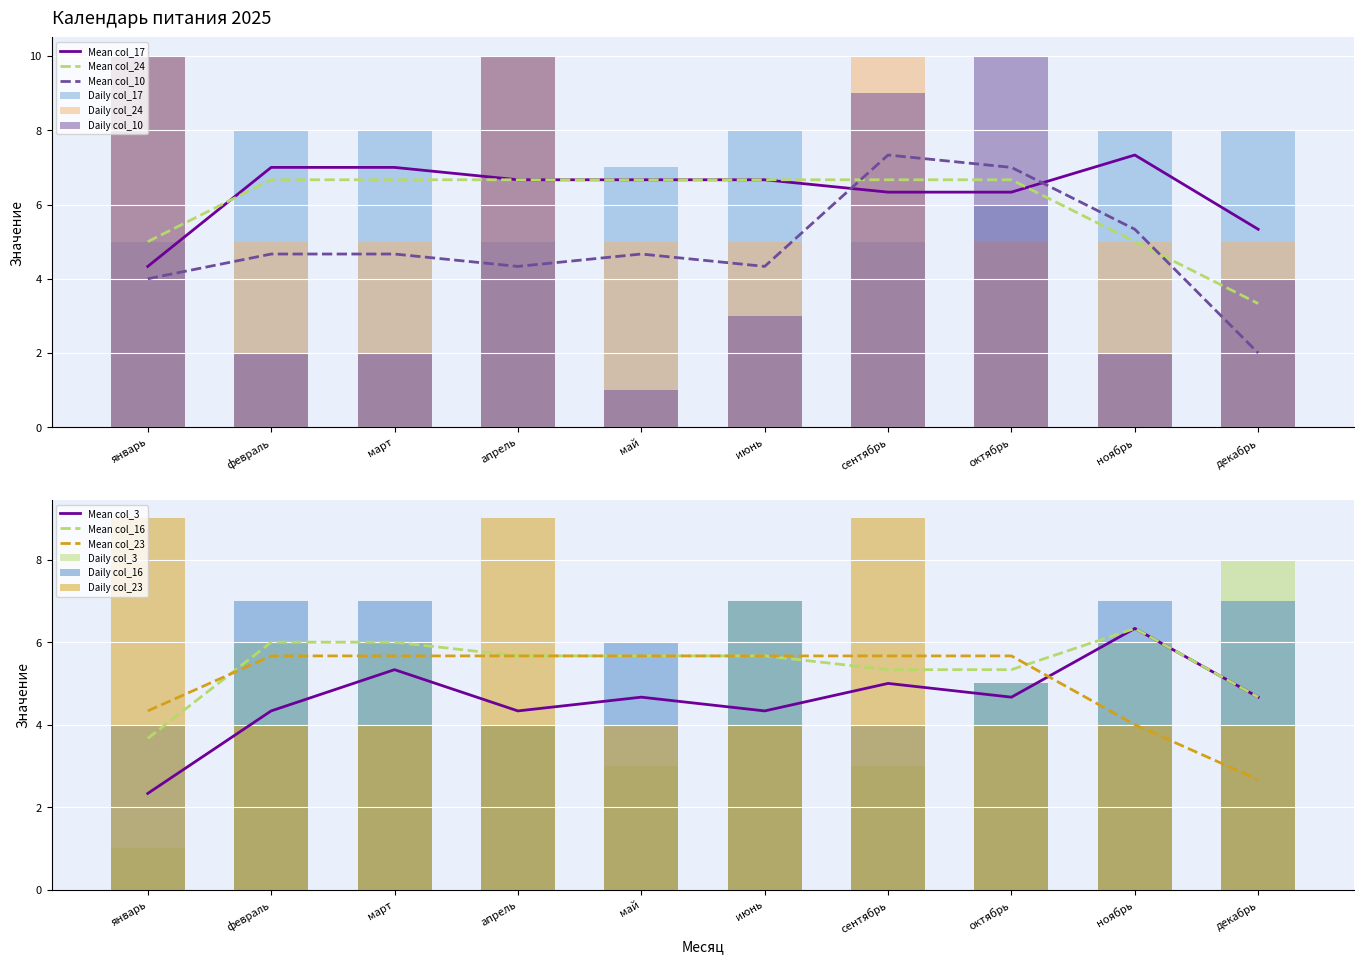

What is the maximum value for col_24?

10